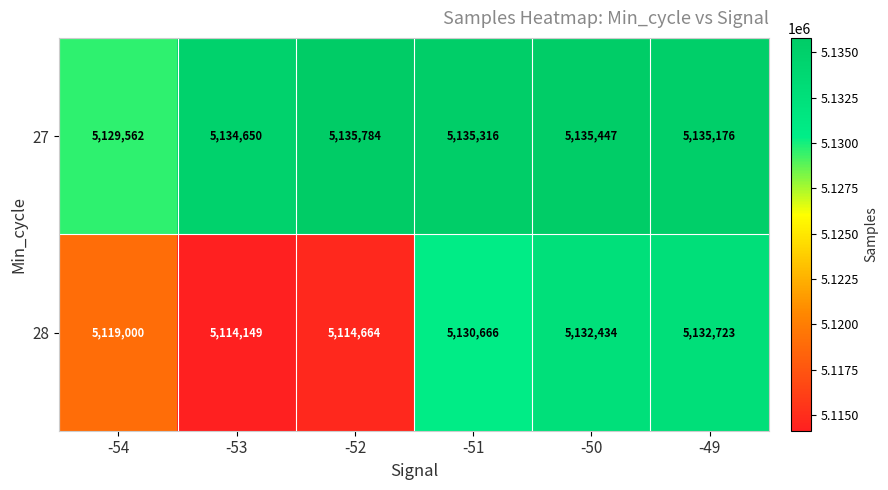

What is the difference between the second highest and minimum values in the 27 series?

5885